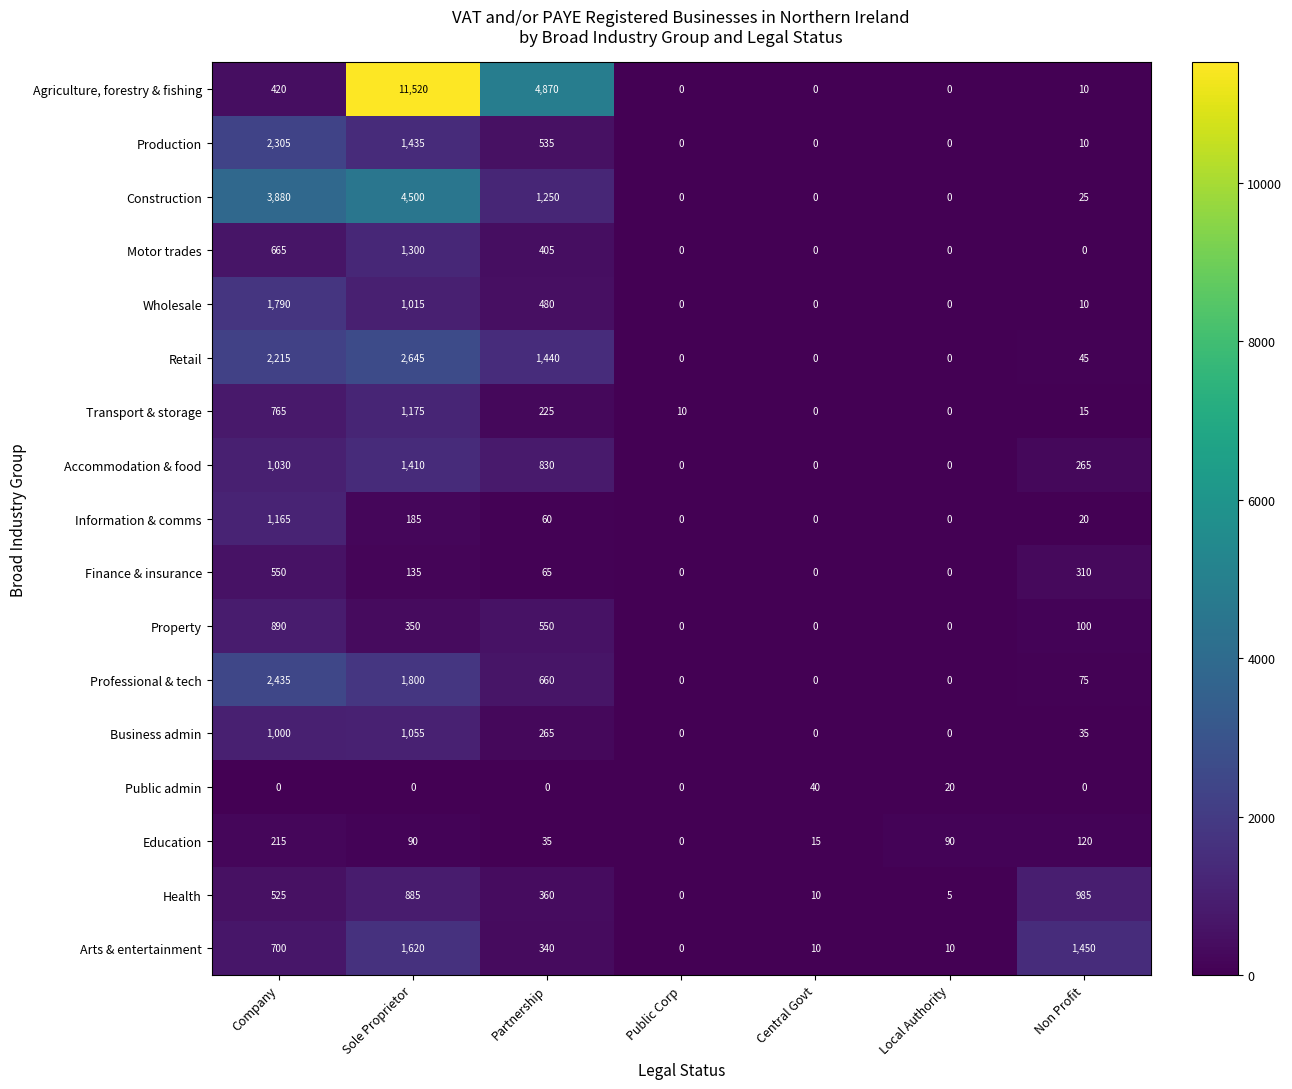

Between Partnership and Central Govt, which series saw the biggest shift?

Agriculture, forestry & fishing